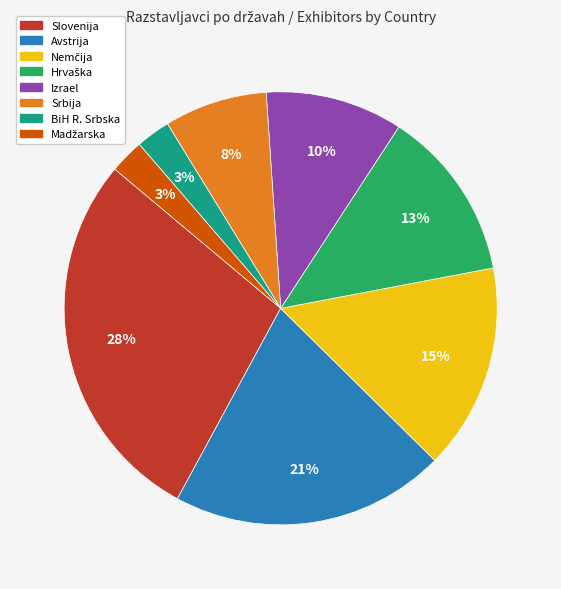

Do Srbija and Avstrija together represent more than half of the pie?

No